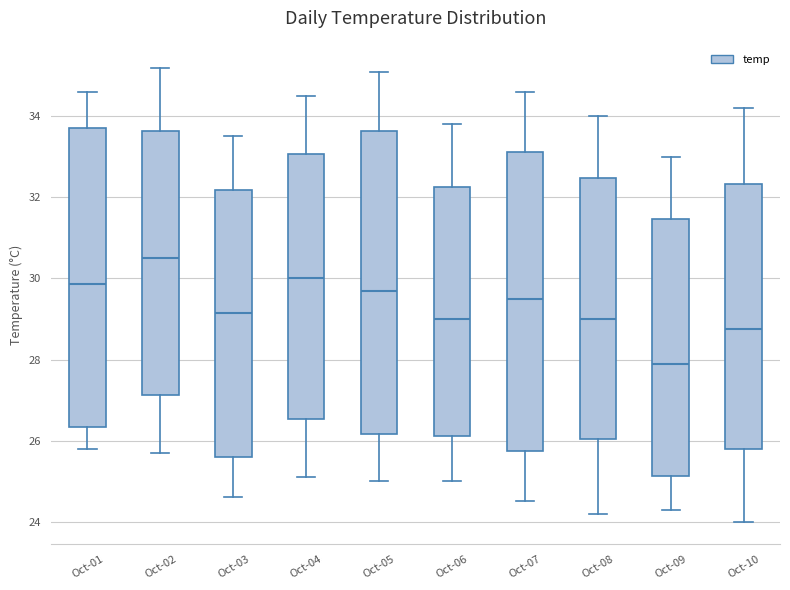

Which box's median line is the highest?

Oct-02